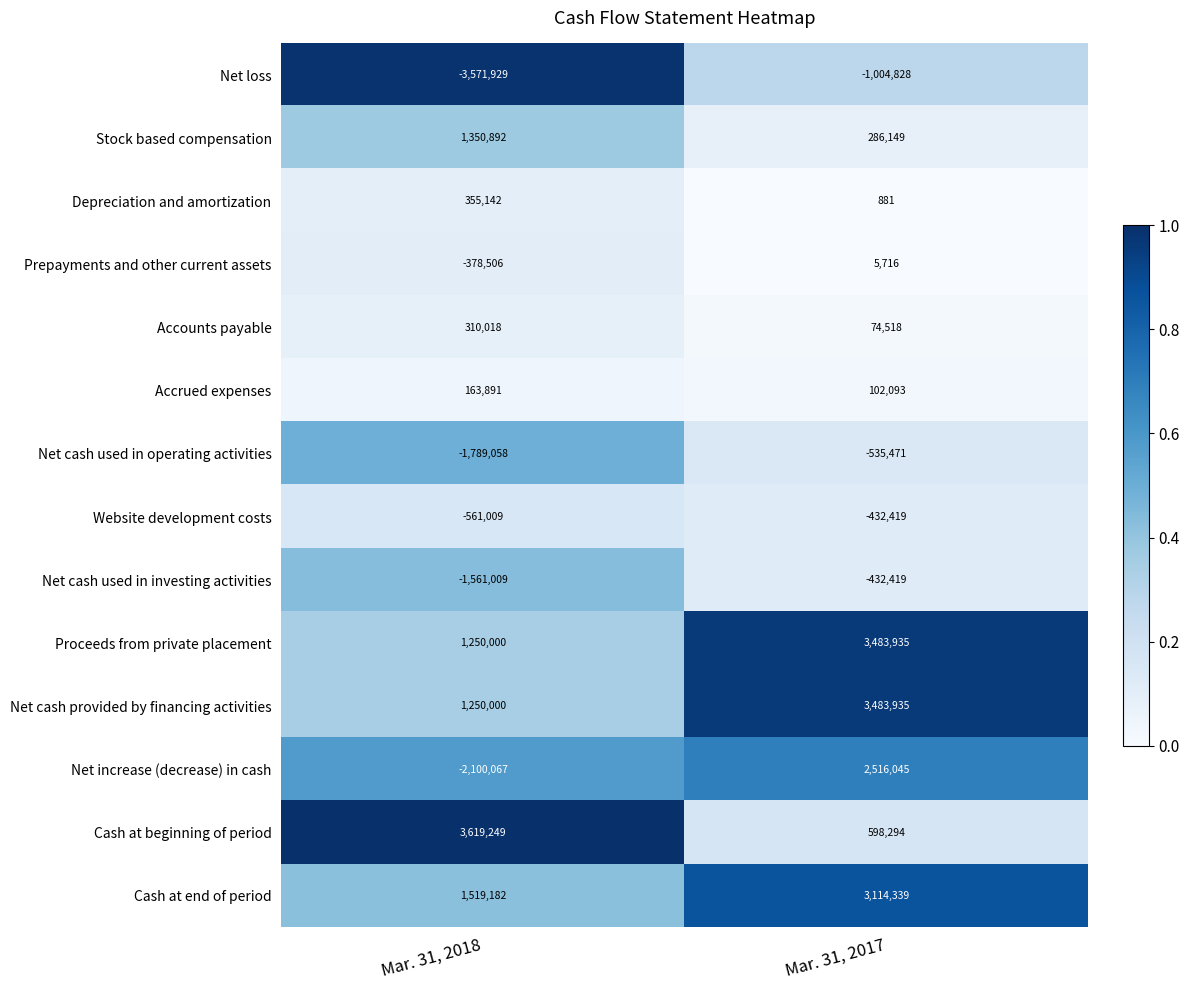

Count the number of data series in this chart.

14